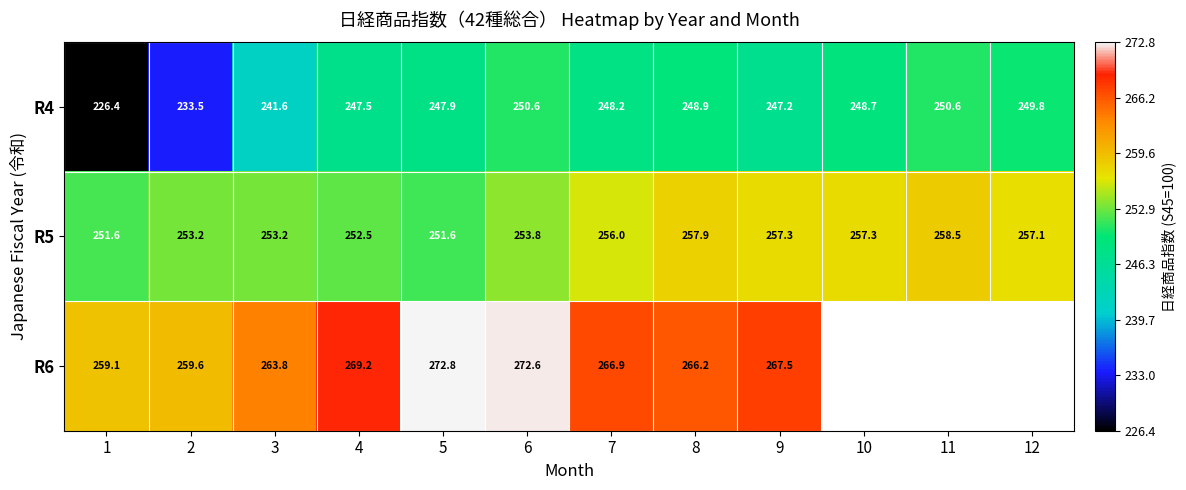

Is the value of R6 at 5 greater than the value of R4 at 1?

Yes